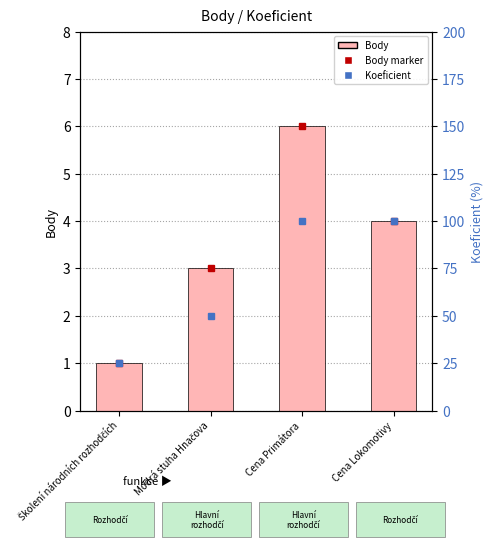

The value of Koeficient at Cena Lokomotivy is 100. True or false?

True